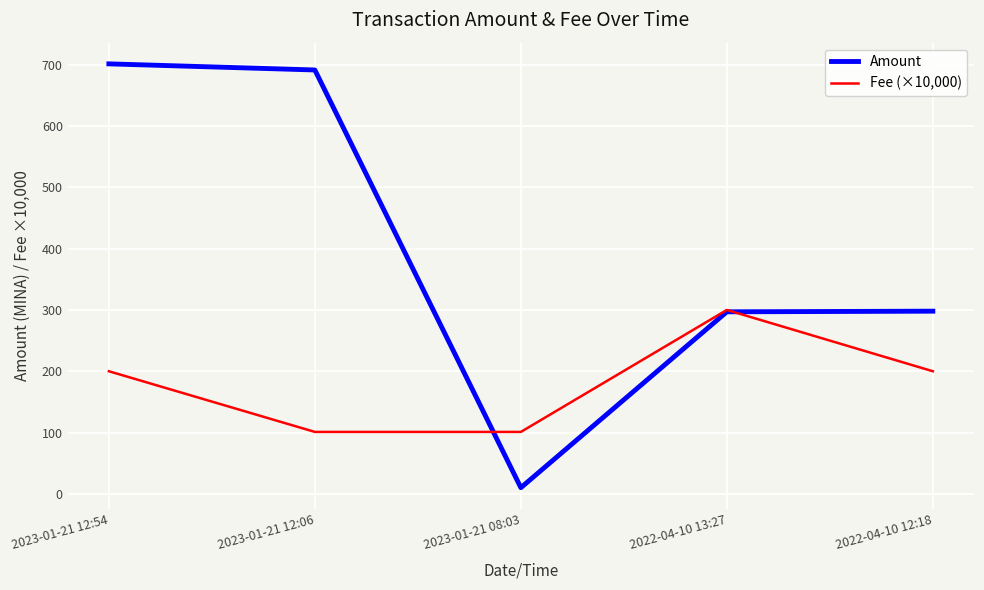

In Amount, how many points are lower than both neighbors (excluding endpoints)?

1